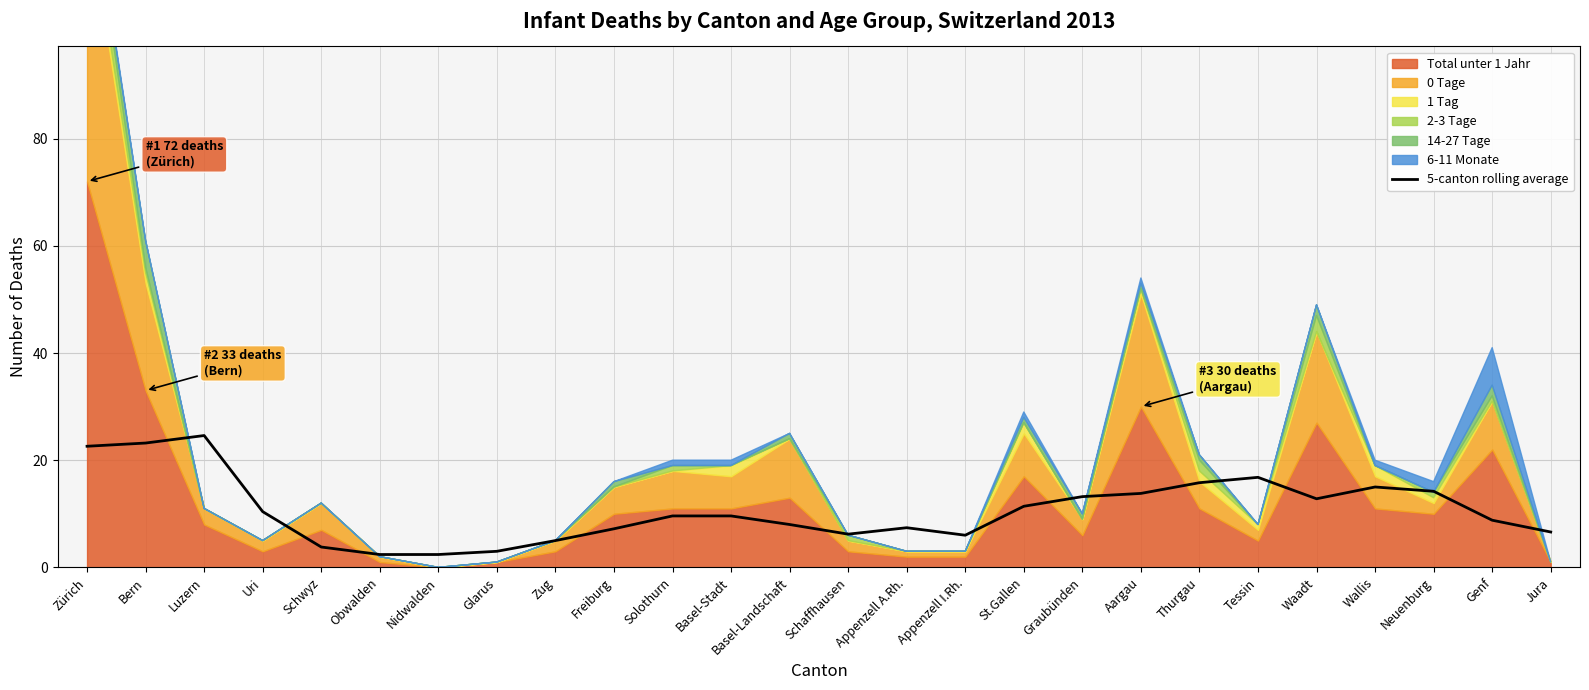

True or false: 5-canton rolling average has a value of 13.2 at Graubünden.

True